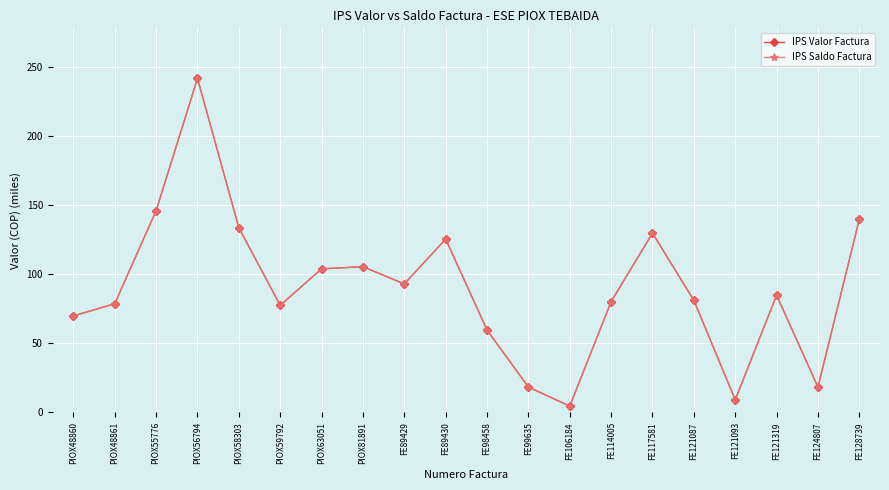

Does the chart have visible grid lines?

Yes